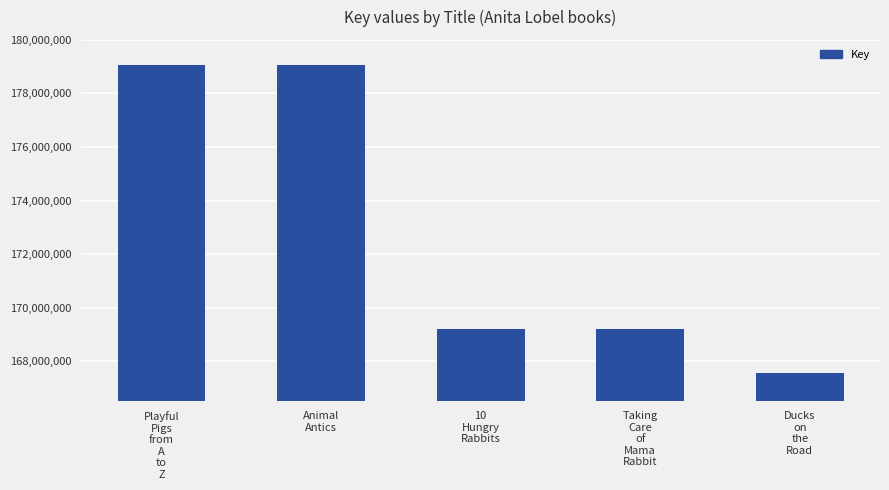

True or false: the data shows 279445411 at Taking
Care
of
Mama
Rabbit.

False